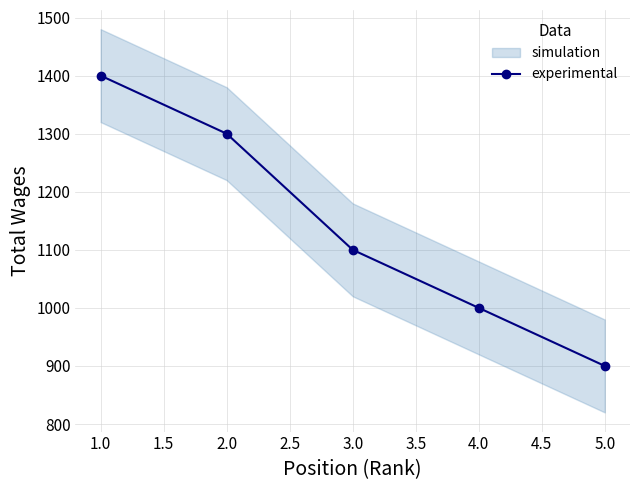

Rank the categories by experimental value from highest to lowest.

1.0, 2.0, 3.0, 4.0, 5.0